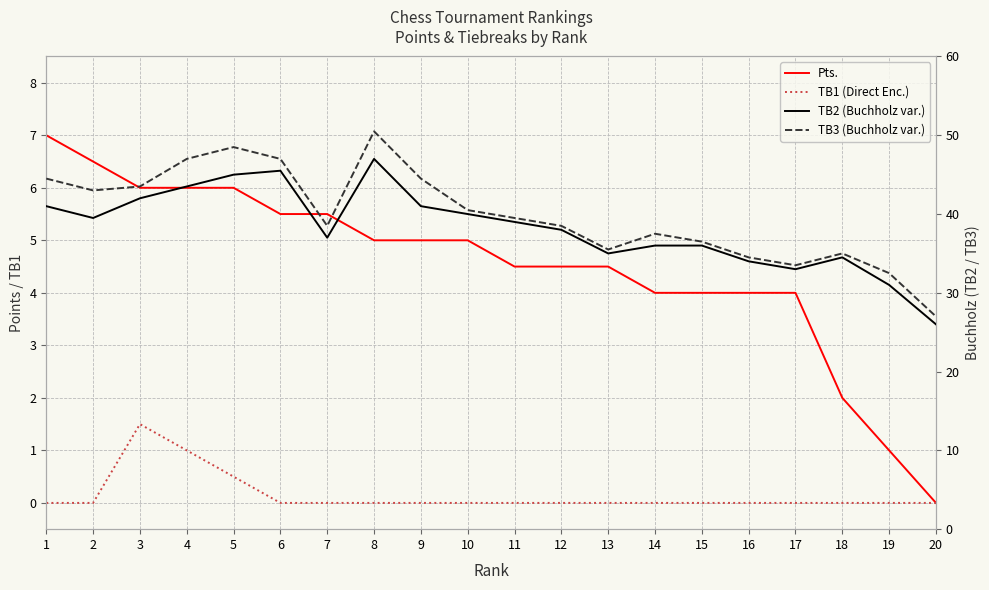

Is it true that TB3 (Buchholz var.) equals 36.5 at 15?

True